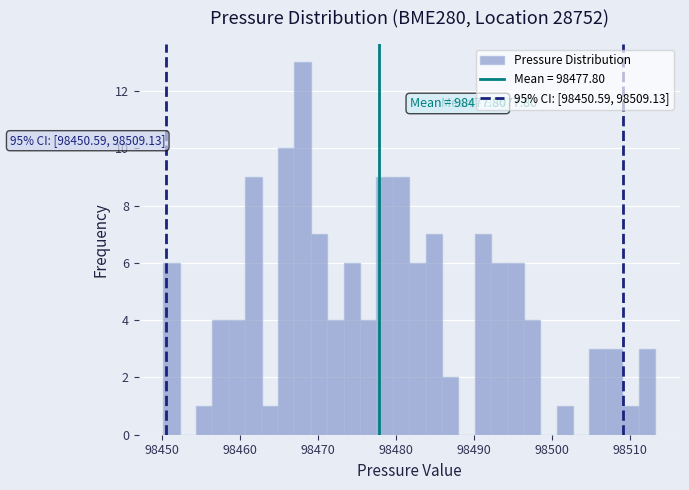

Read against the x-axis, roughly where is the centre of the tallest bar?

98468